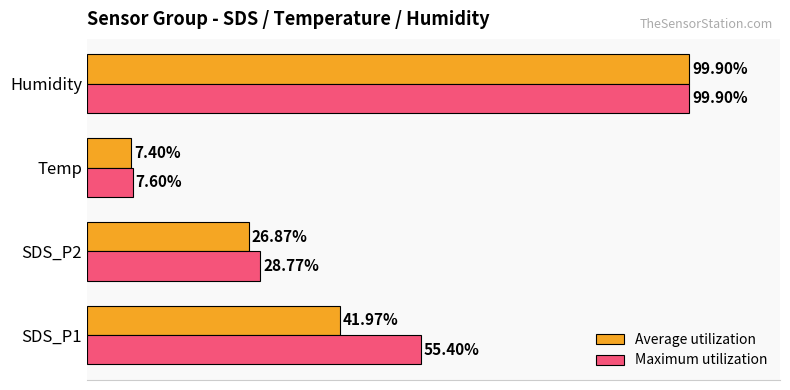

At which label does Average utilization reach its minimum?

Temp